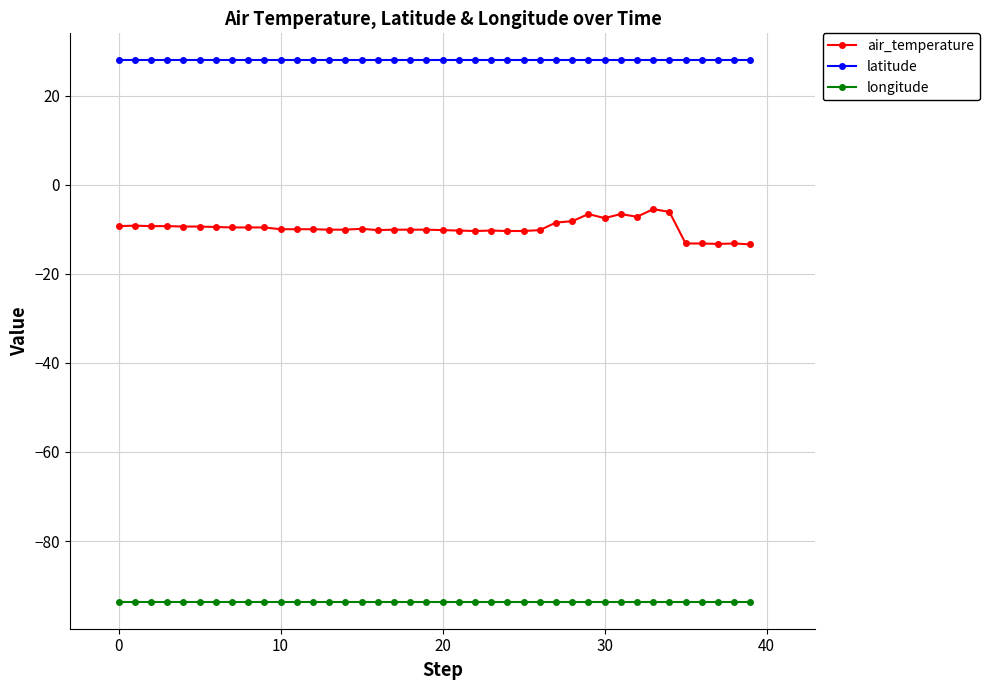

Rank the series by their average value, from lowest to highest.

longitude, air_temperature, latitude